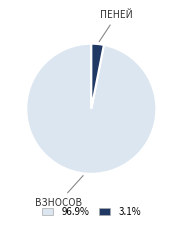

Does any single category account for the majority?

Yes